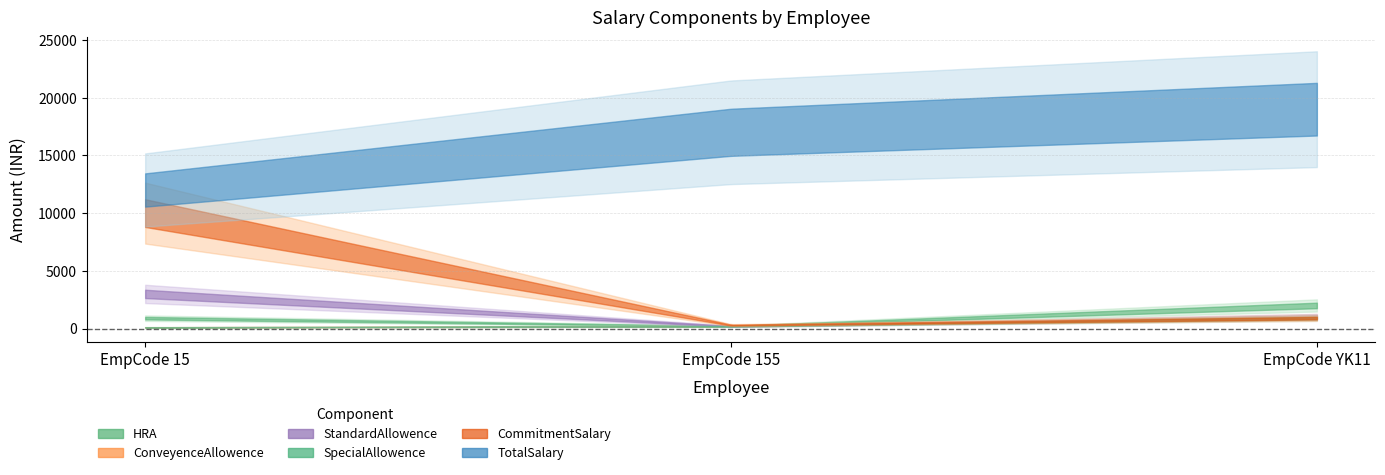

At how many categories does at least one series exceed 244?

3